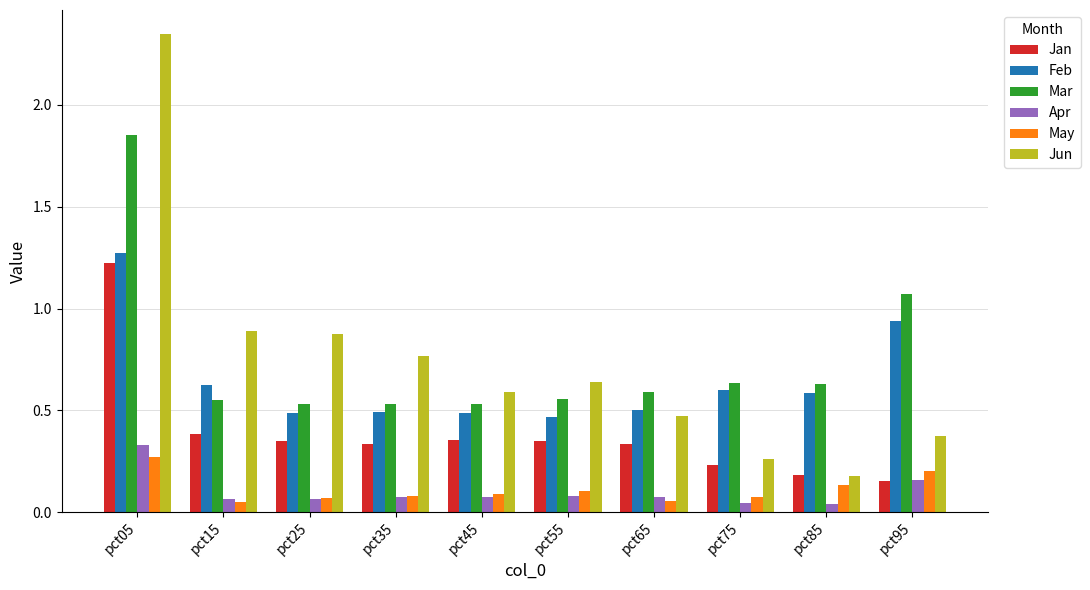

Which series has the widest spread of values?

Jun